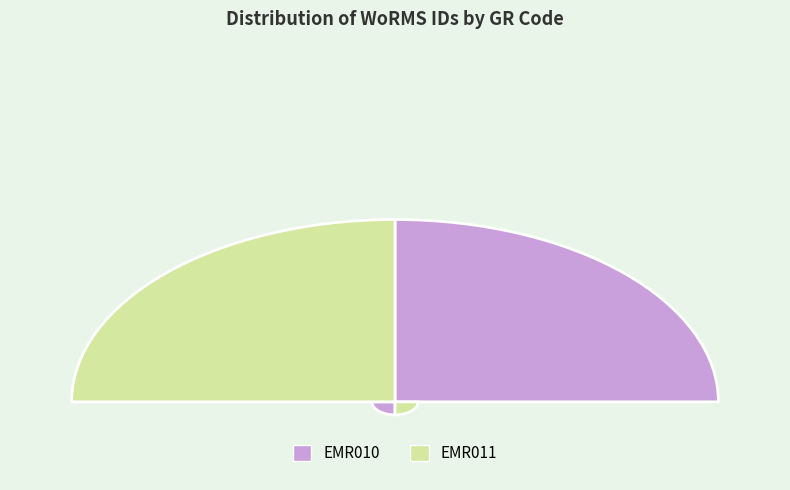

Is there any slice that represents more than half of the pie?

Yes